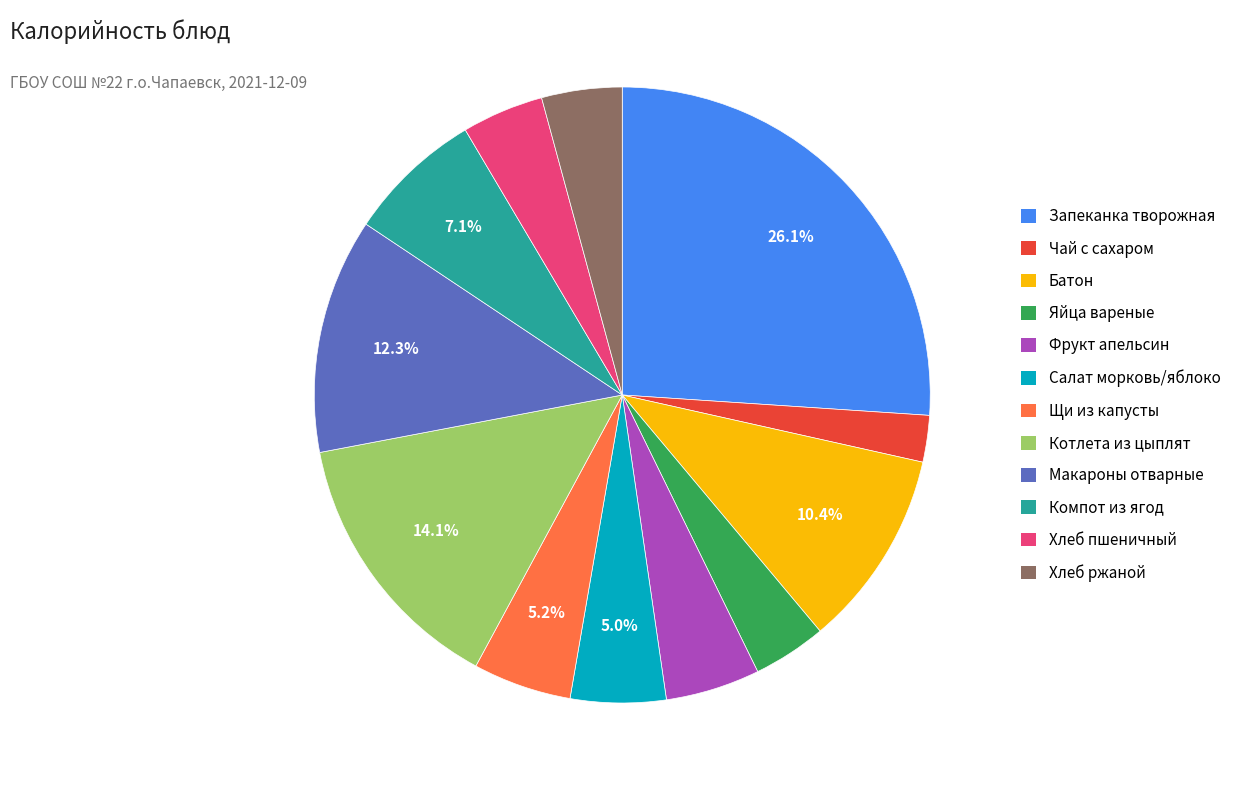

Which has a higher value, Щи из капусты or Запеканка творожная?

Запеканка творожная